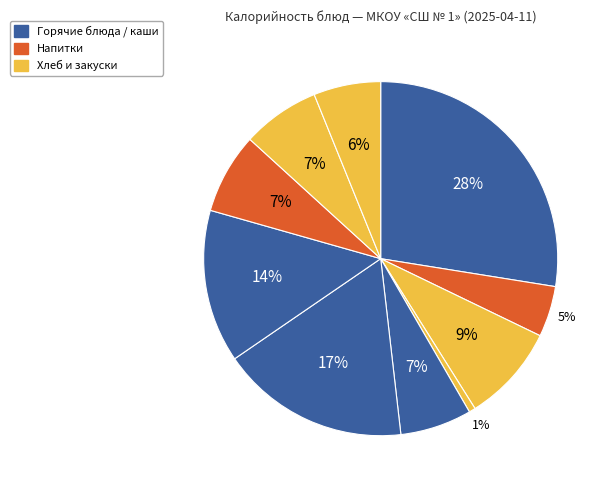

How many slices are in this pie chart?

10